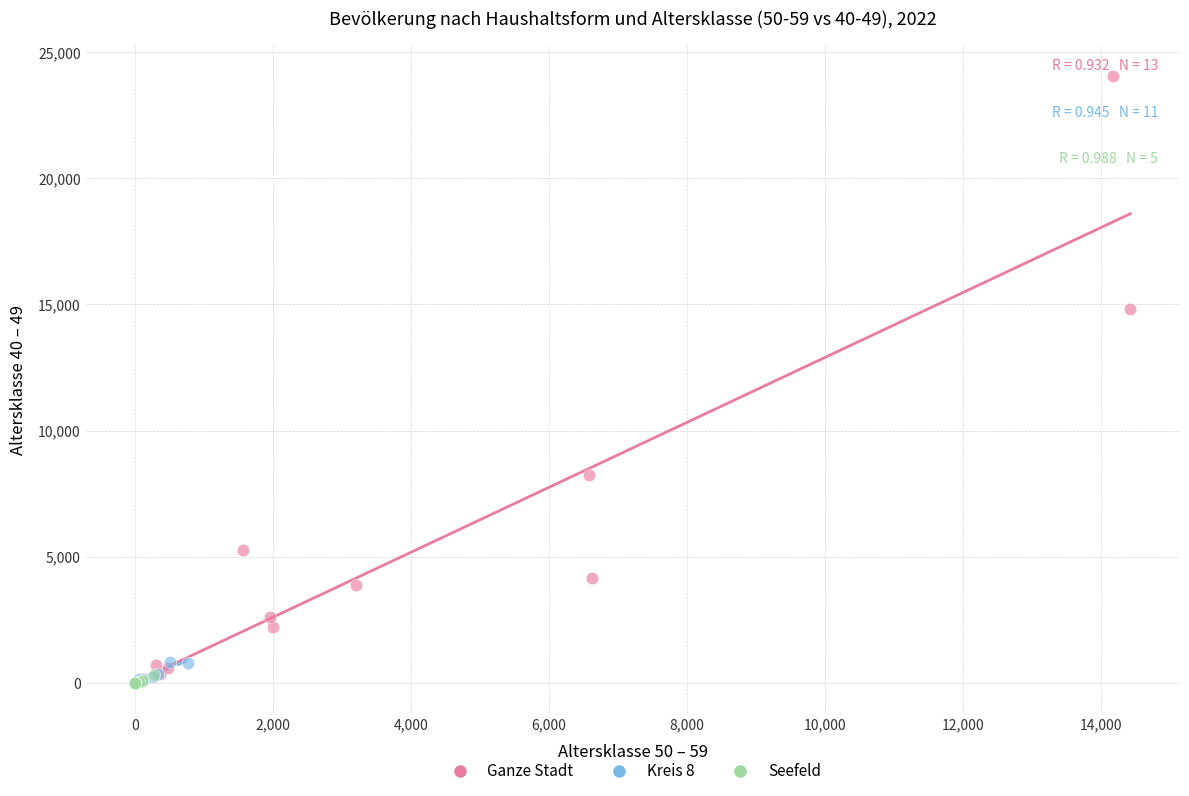

Which series has the widest spread of Y values?

Ganze Stadt